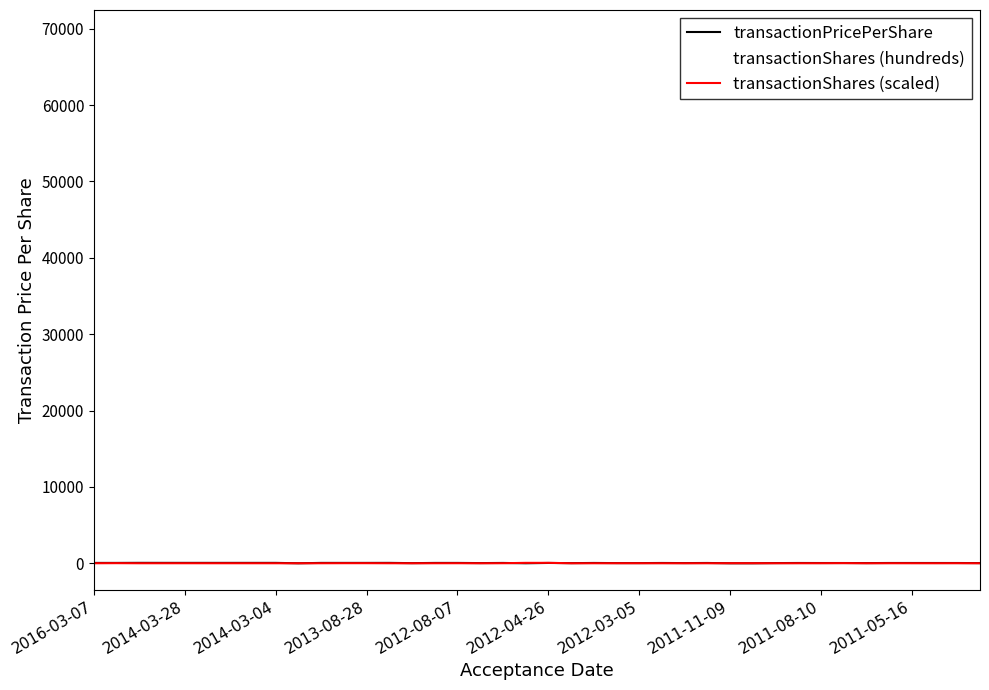

What is the difference between the second highest and second lowest values in the transactionPricePerShare series?

50.7